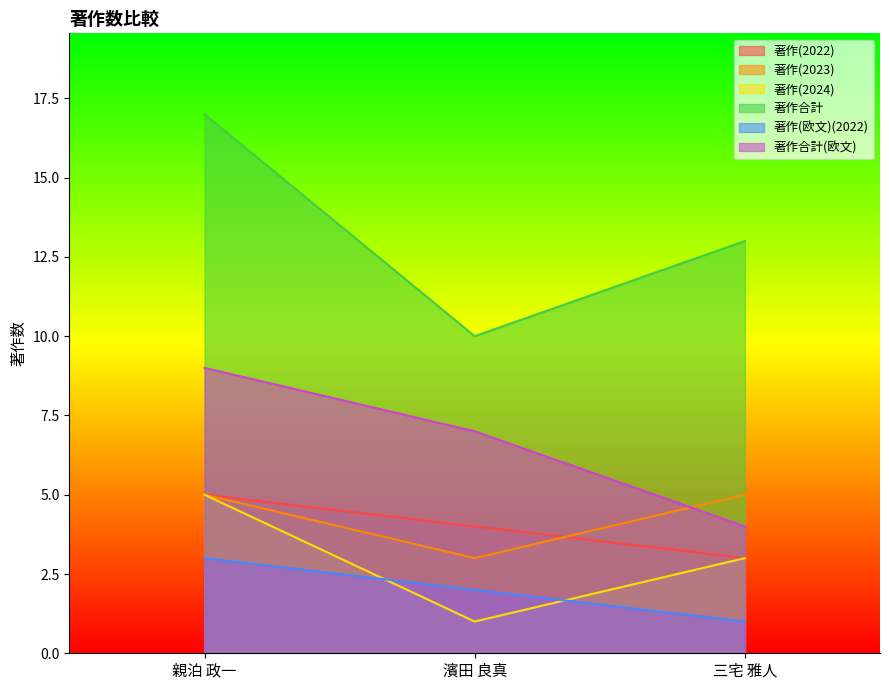

Between 濱田 良真 and 三宅 雅人, which is larger?

濱田 良真